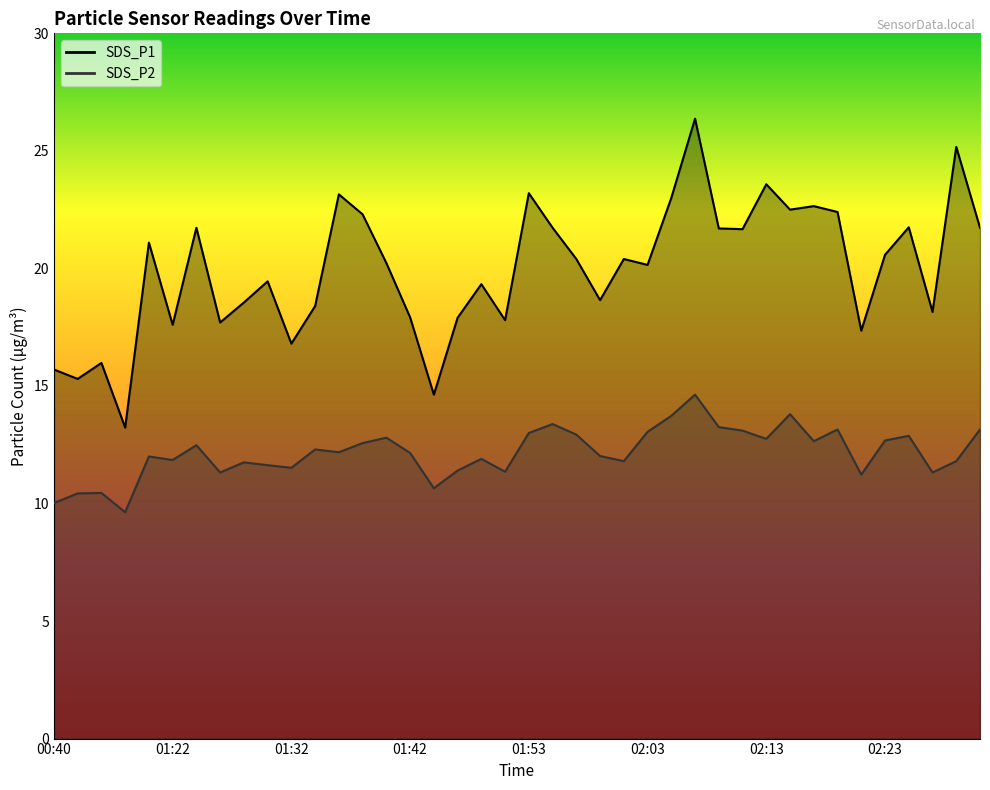

Reading left to right, list all the values displayed in this chart.

SDS_P1: 15.7	15.3	16.0	13.2	21.1	17.6	21.7	17.7	18.6	19.4	16.8	18.4	23.1	22.3	20.2	17.9	14.6	17.9	19.3	17.8	23.2	21.7	20.4	18.6	20.4	20.1	23.0	26.4	21.7	21.7	23.6	22.5	22.6	22.4	17.4	20.6	21.8	18.1	25.2	21.7
SDS_P2: 10.0	10.4	10.4	9.6	12.0	11.8	12.5	11.3	11.8	11.6	11.5	12.3	12.2	12.6	12.8	12.2	10.7	11.4	11.9	11.3	13.0	13.4	12.9	12.0	11.8	13.1	13.7	14.6	13.2	13.1	12.8	13.8	12.7	13.2	11.2	12.7	12.9	11.3	11.8	13.2